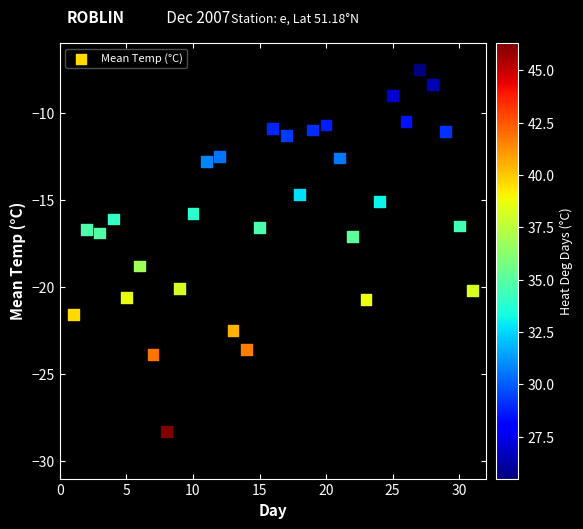

What is the range of X values (max minus min)?

30.0